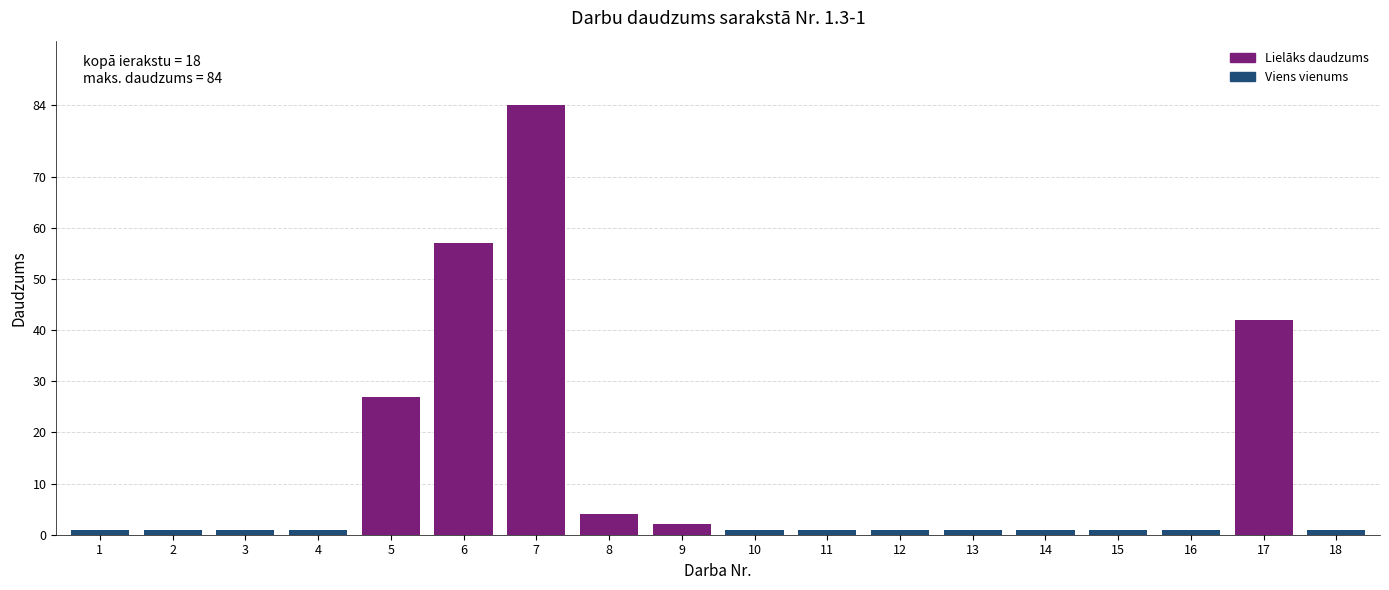

Reading left to right, transcribe all the data shown in this chart.

1=1	2=1	3=1	4=1	5=27	6=57	7=84	8=4	9=2	10=1	11=1	12=1	13=1	14=1	15=1	16=1	17=42	18=1